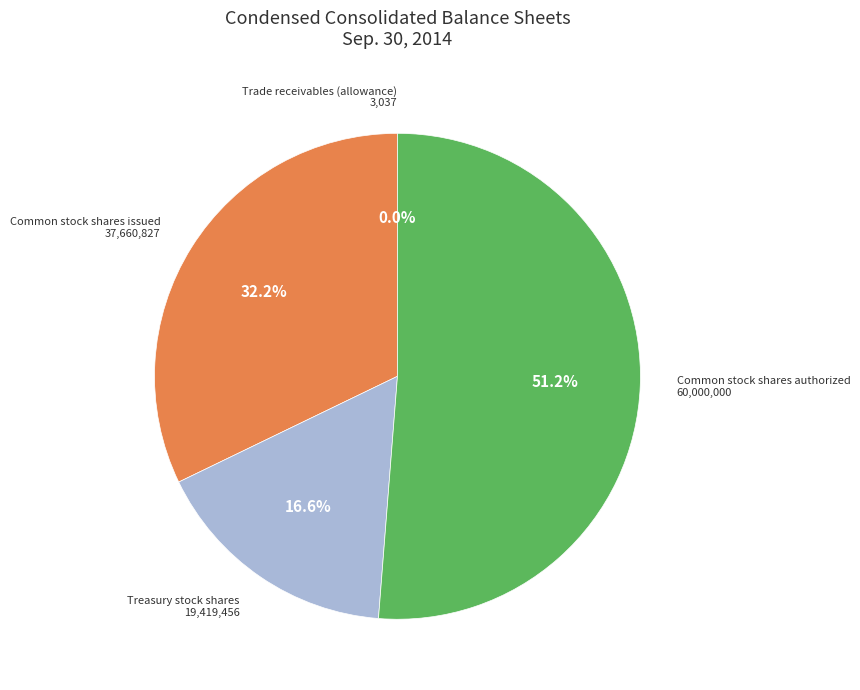

What is the ratio of the value at Common stock shares authorized to the value at Treasury stock shares?

3.1